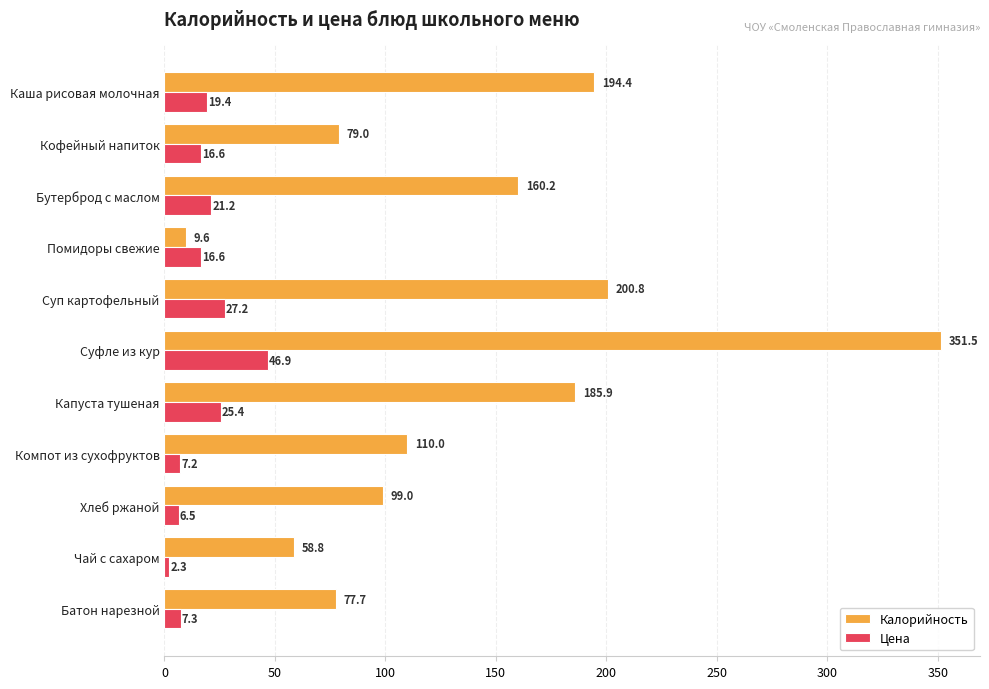

Rank the series by their average value, from highest to lowest.

Калорийность, Цена